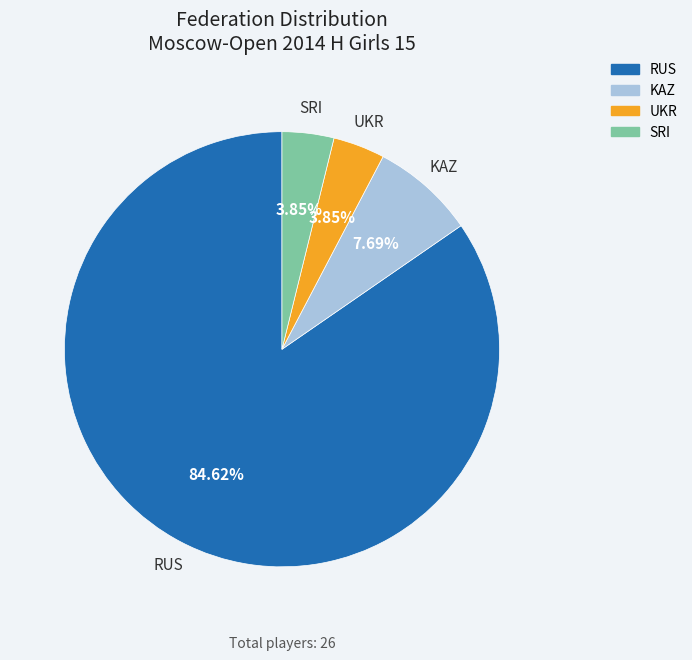

What is the largest slice in the pie chart?

RUS